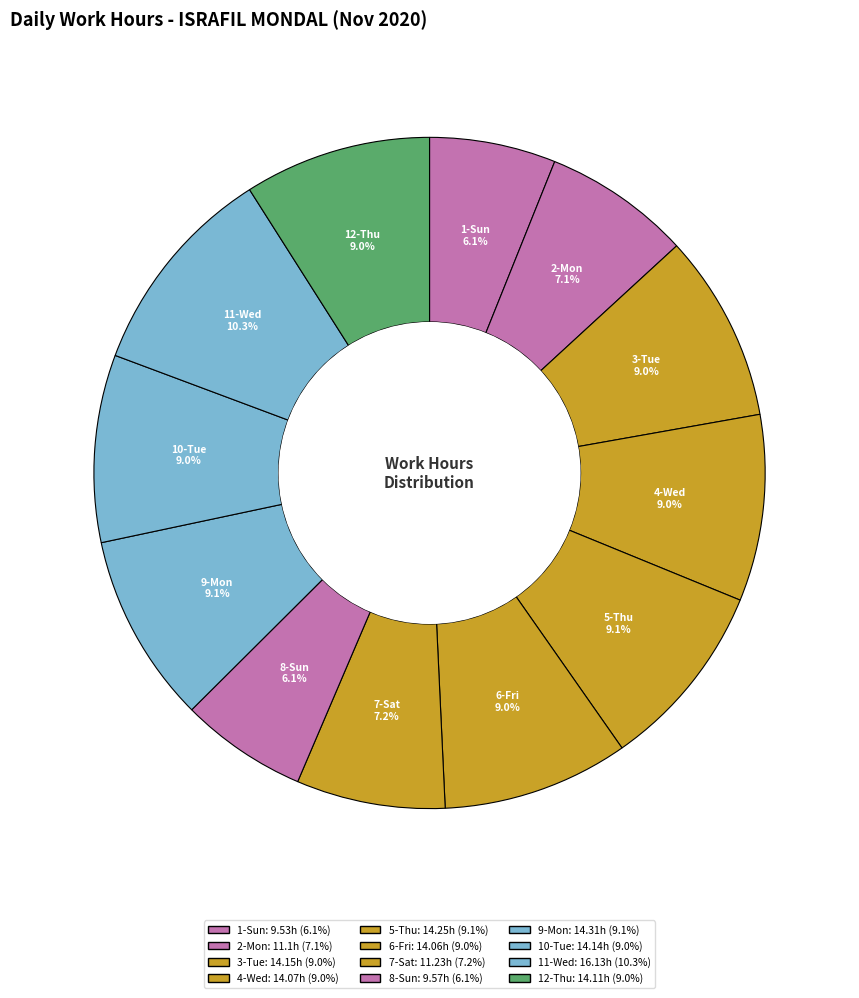

To the nearest percent, what portion does 11-Wed represent?

10%